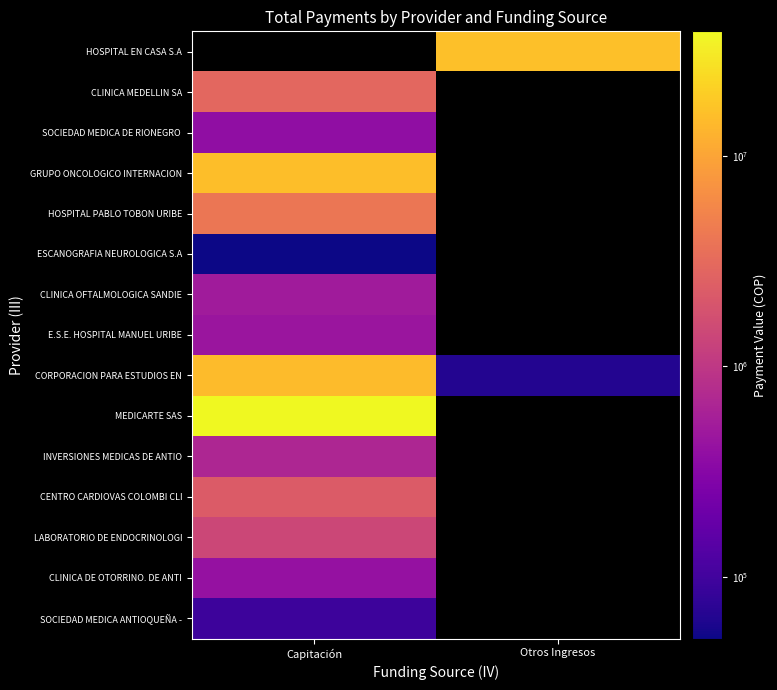

At which label does INVERSIONES MEDICAS DE ANTIO reach its peak?

Capitación